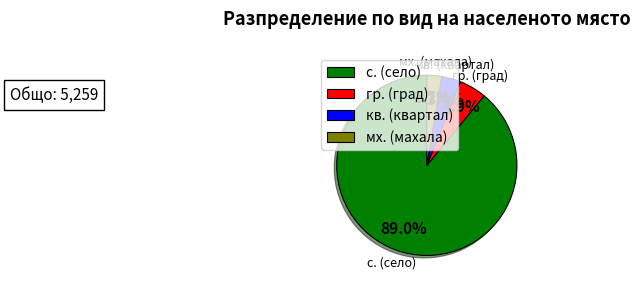

To the nearest percent, what is the average slice percentage?

25%